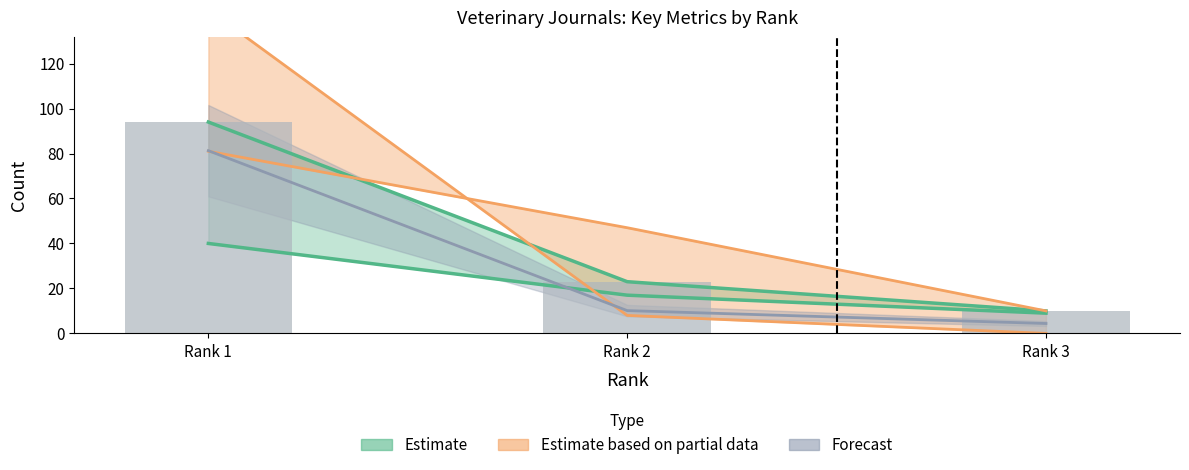

At which label does Total Refs. reach its minimum?

Rank 3